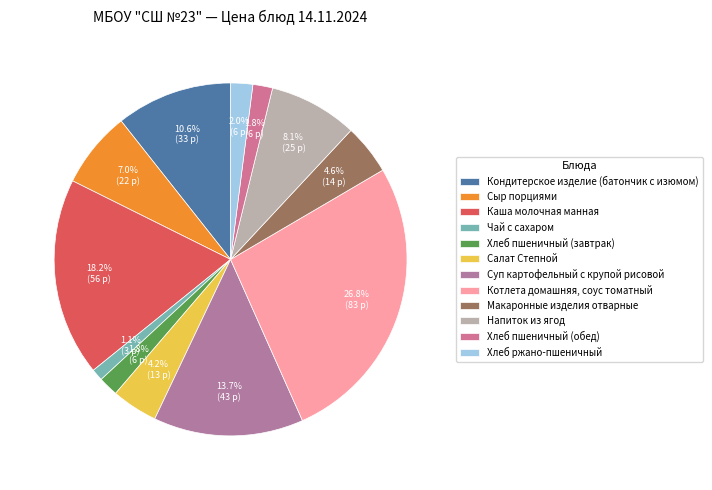

Combined, what portion of the pie is Чай с сахаром and Кондитерское изделие (батончик с изюмом)?

11.7%